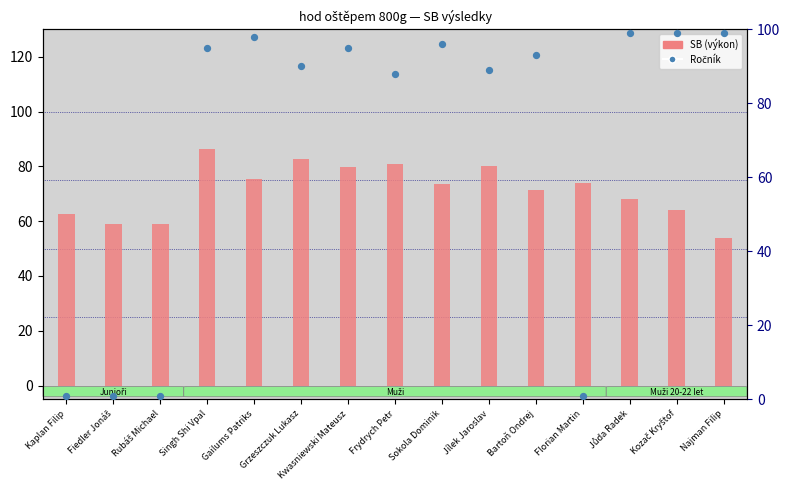

Which series contains the lowest Y value?

Ročník (rank)